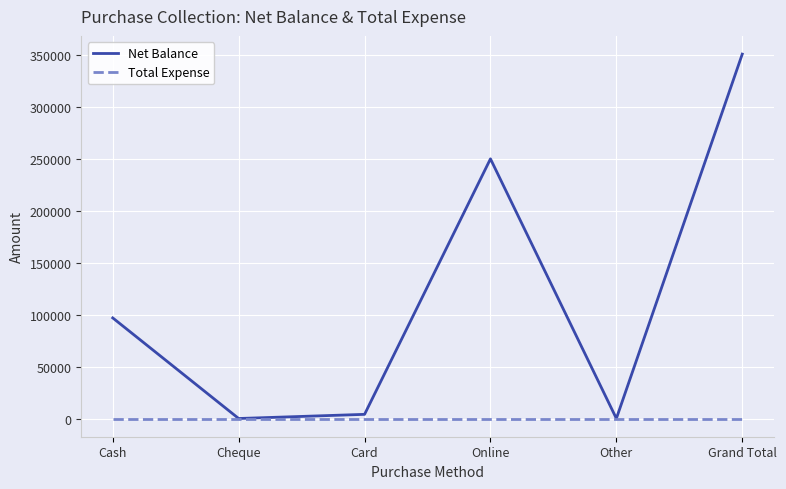

Where is Net Balance nearest to the value 175653?

Online